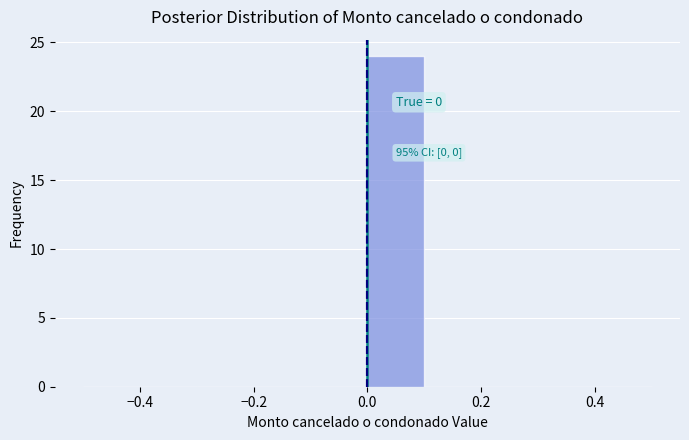

Which range on the x-axis has the tallest bar?

0.0 to 0.1